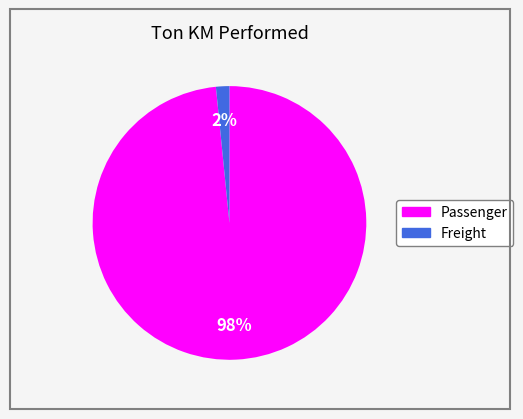

Between Freight and Passenger, which is larger?

Passenger